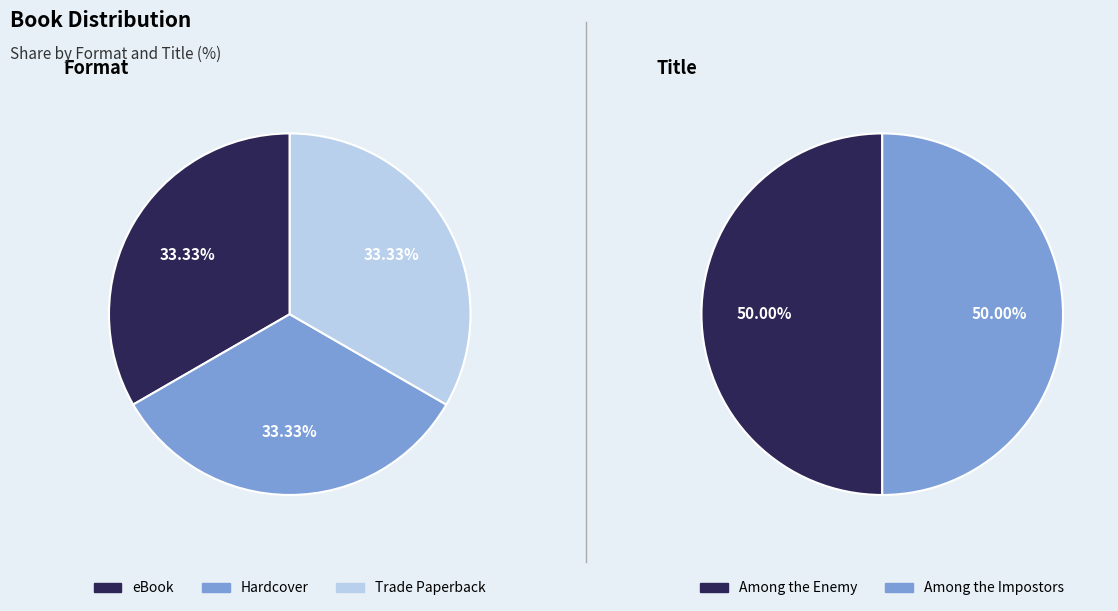

Is it true that Among the Impostors is 21% of the pie?

False